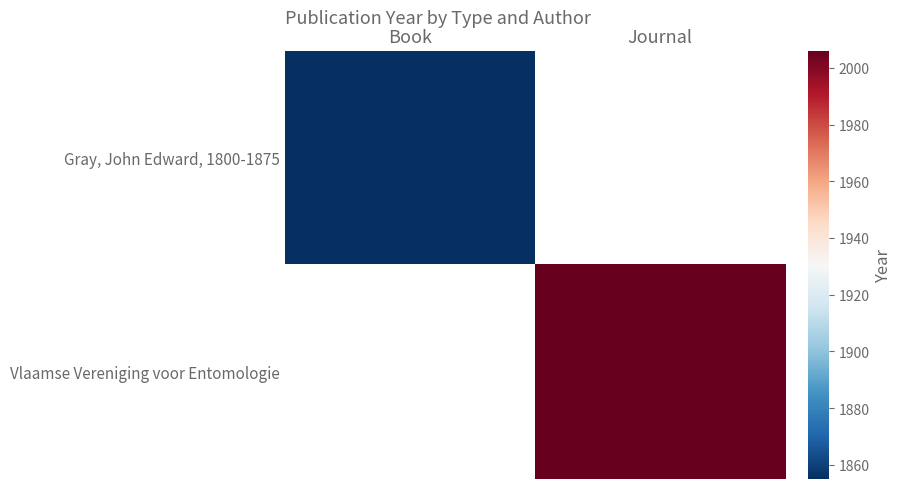

The Gray, John Edward, 1800-1875 series shows 1855.0 at Book. True or false?

True